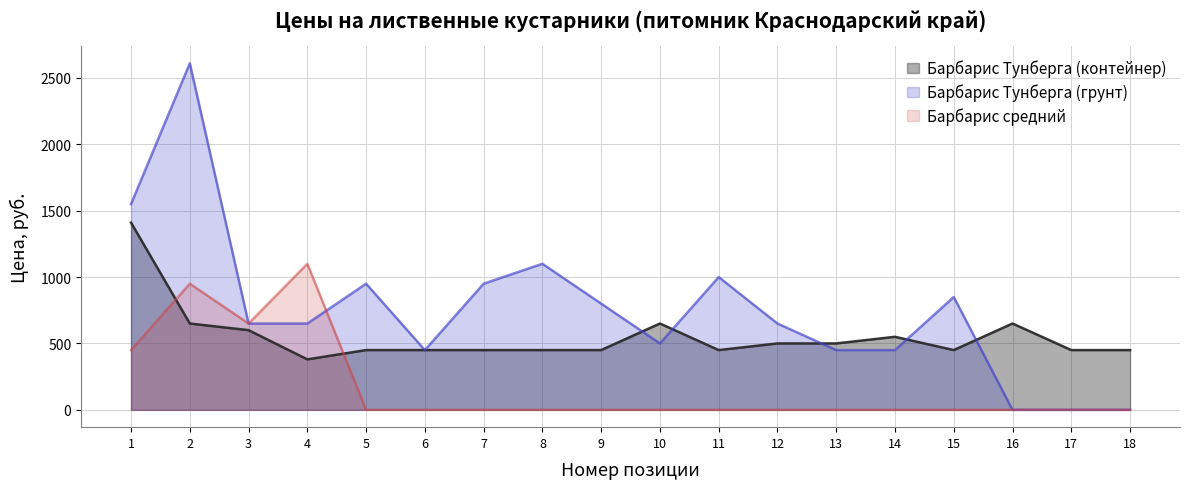

At which label does Барбарис Тунберга (контейнер) first exceed 450?

1